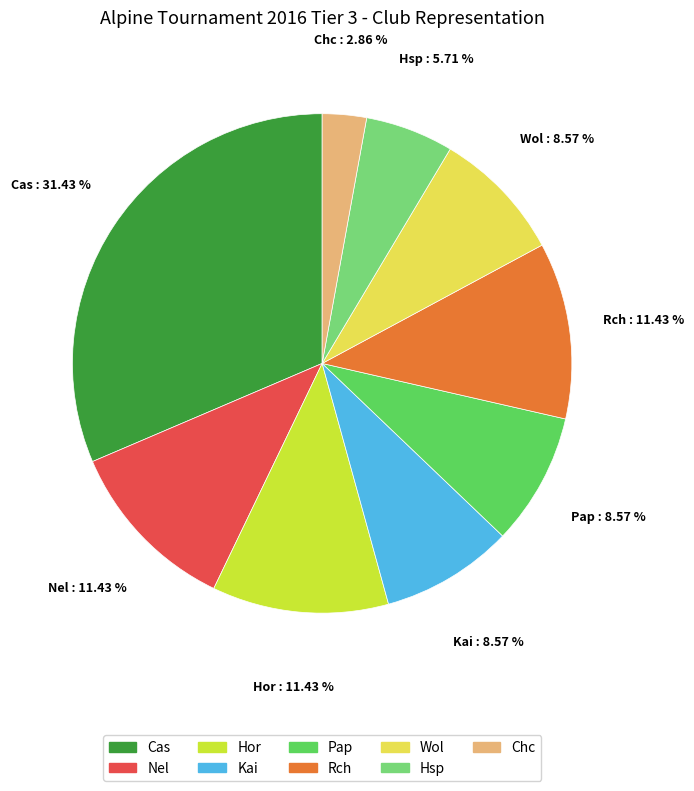

Is there any slice that represents more than half of the pie?

No